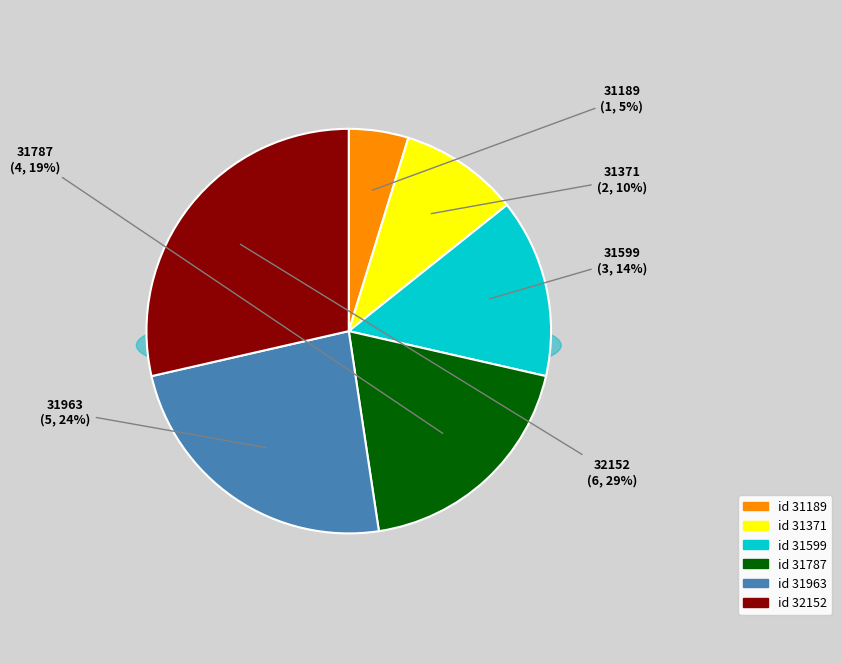

Do 31371 and 31599 together represent more than half of the pie?

No